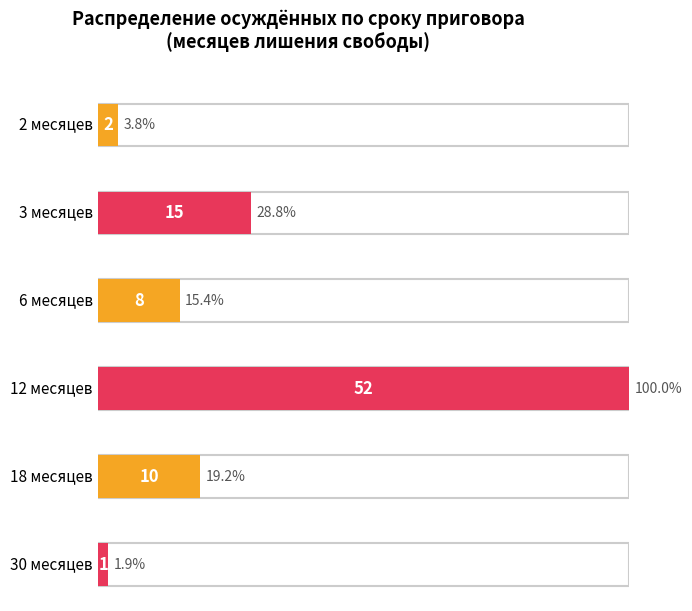

What is the difference between the values at 3 and 12?

37